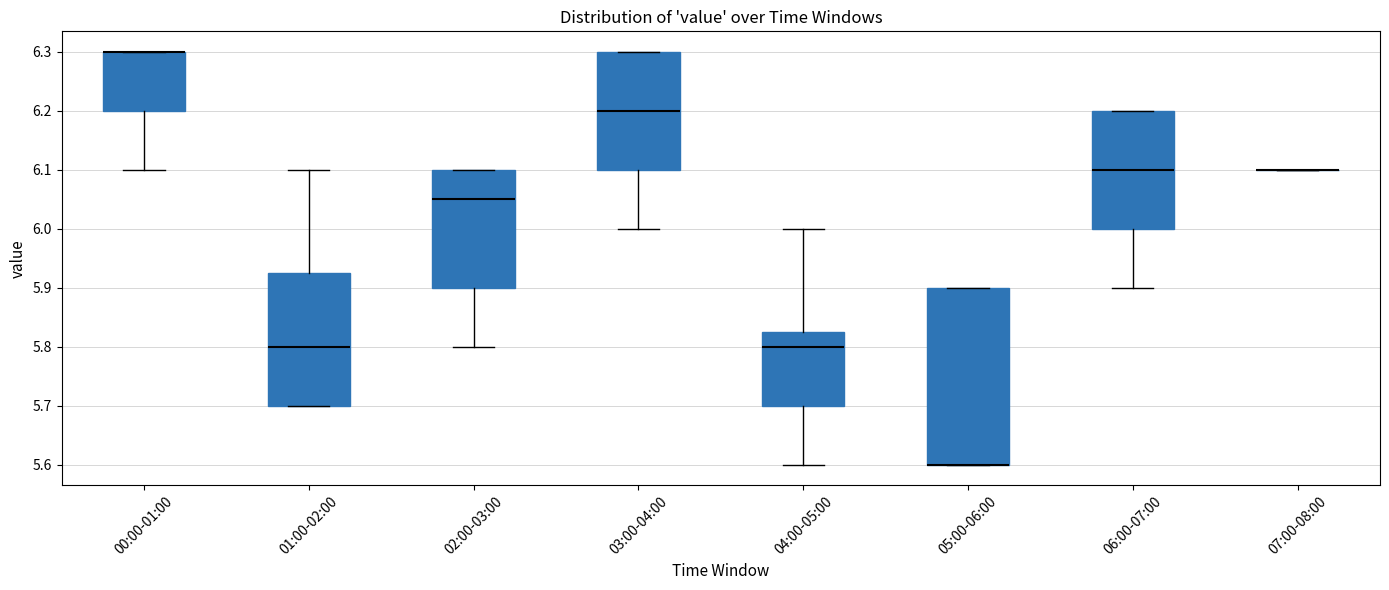

Where is the upper edge of the box for 03:00-04:00 on the y-axis? The values are not printed on the chart, so give them approximately, as read against the axis.

6.30